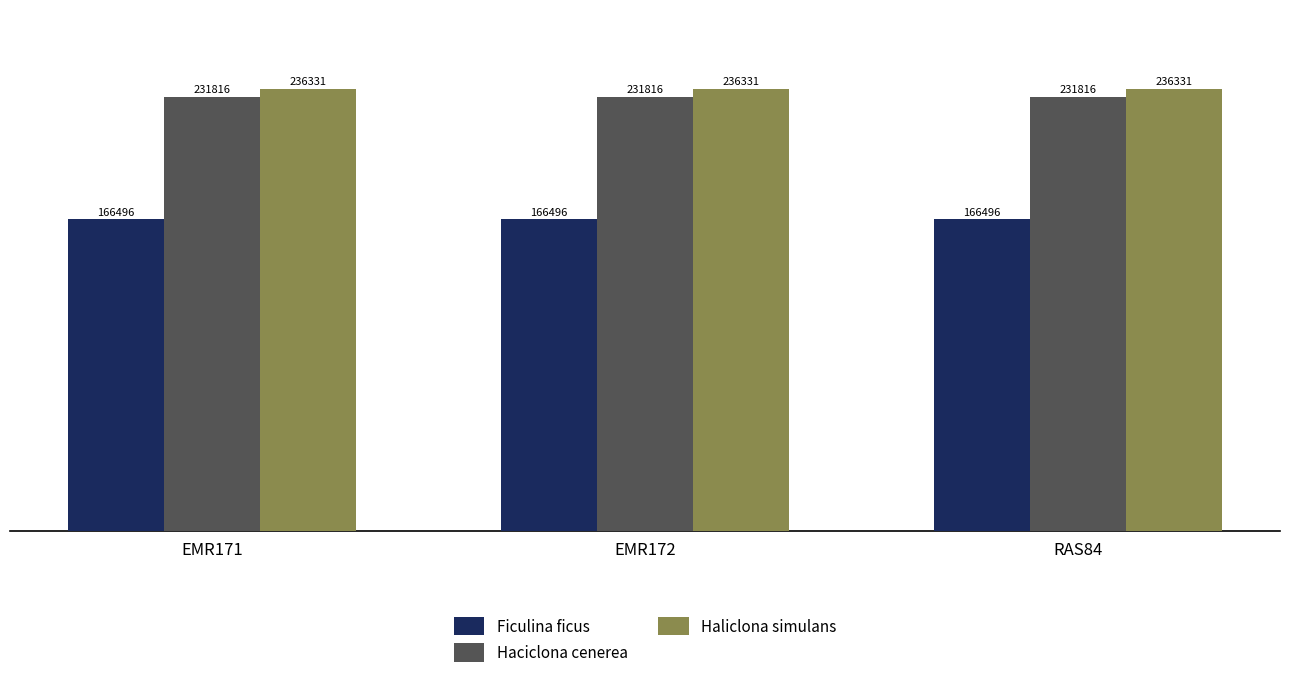

Reading left to right, transcribe all the data shown in this chart.

Ficulina ficus: 166496	166496	166496
Haciclona cenerea: 231816	231816	231816
Haliclona simulans: 236331	236331	236331